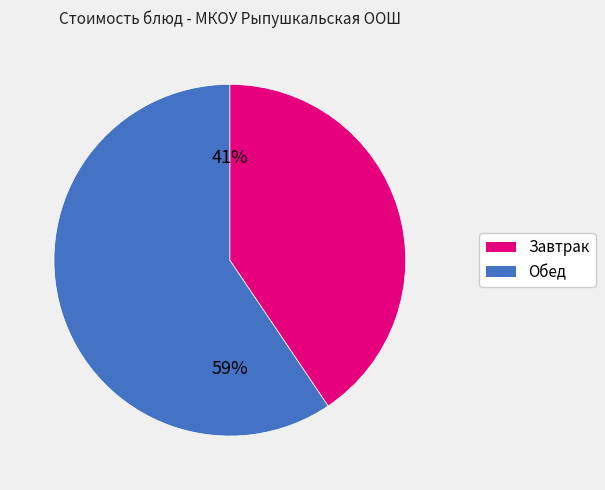

Is Обед the majority of the pie?

Yes